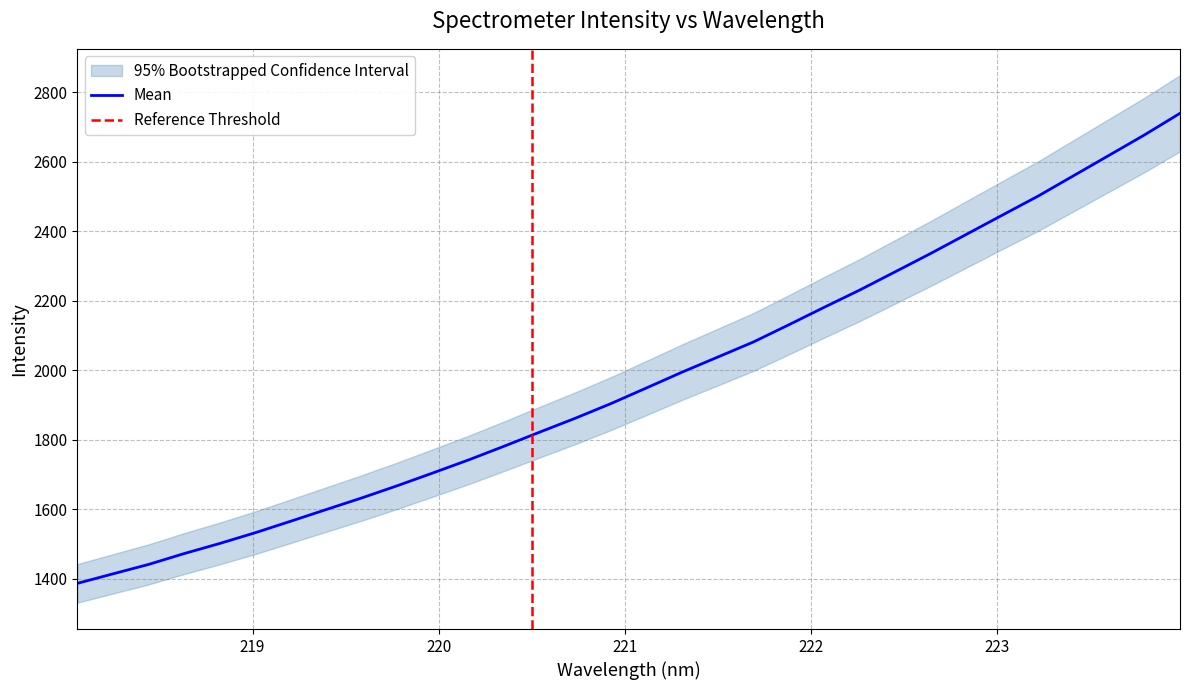

True or false: there are more than 2 points higher than both neighbors.

False